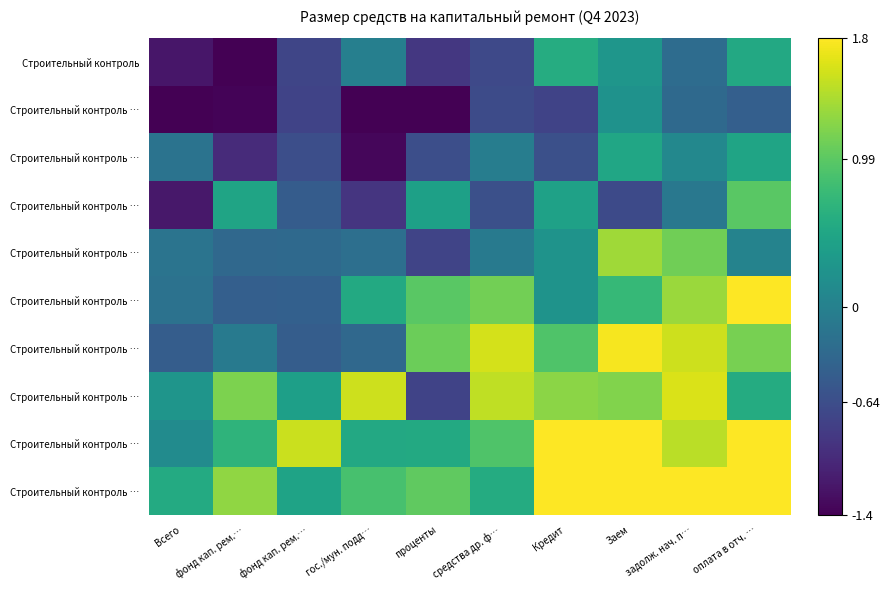

What is the total value across all series at Всего?

-4.0